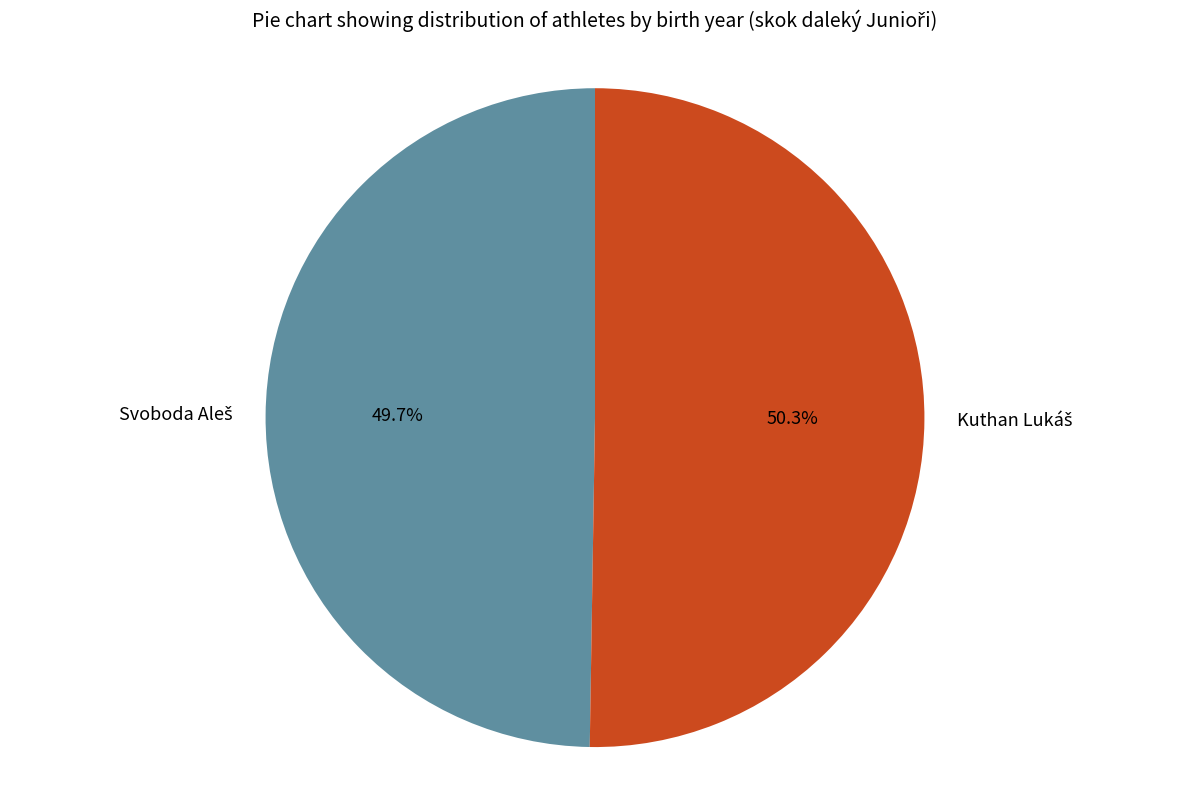

Is there a majority slice in this chart?

Yes